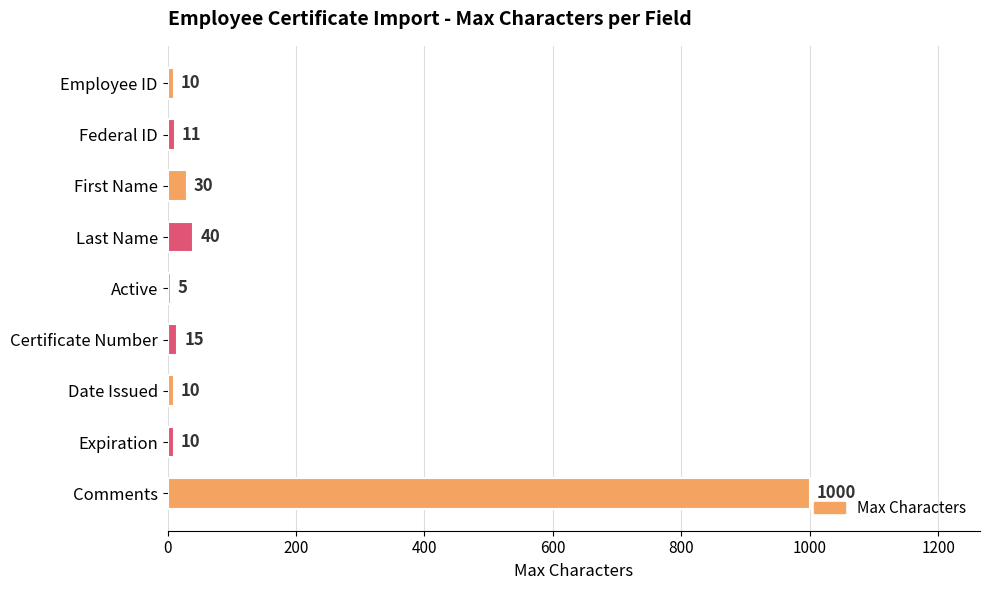

Approximately how many times larger is the value at Employee ID compared to First Name?

0.3